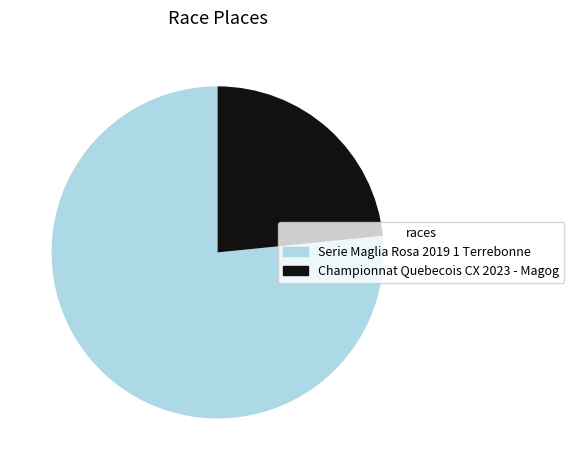

Which has a higher value, Serie Maglia Rosa 2019 1 Terrebonne or Championnat Quebecois CX 2023 - Magog?

Serie Maglia Rosa 2019 1 Terrebonne